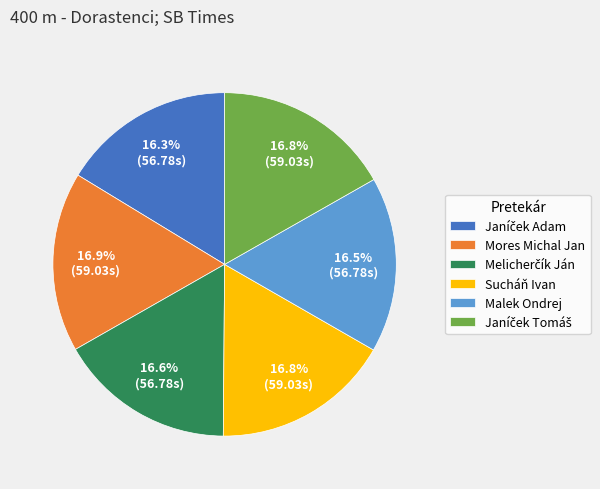

Is there a majority slice in this chart?

No